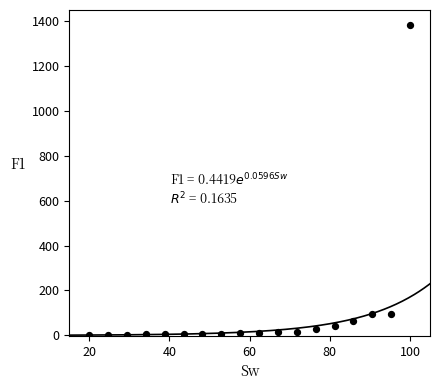

What is the range of Y values (max minus min)?

1377